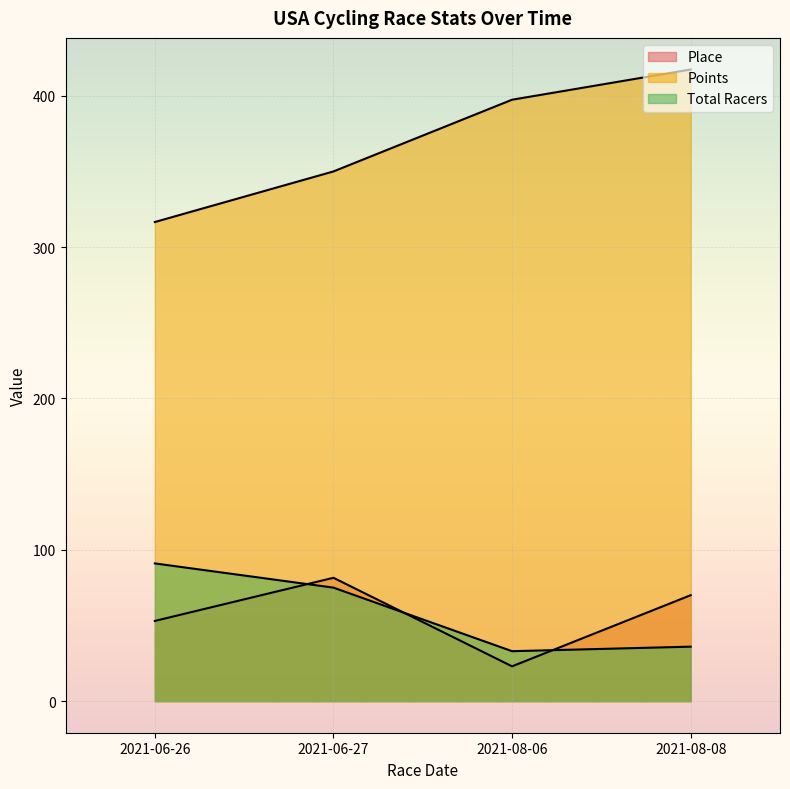

Where does the Place series first go above 70?

2021-06-27